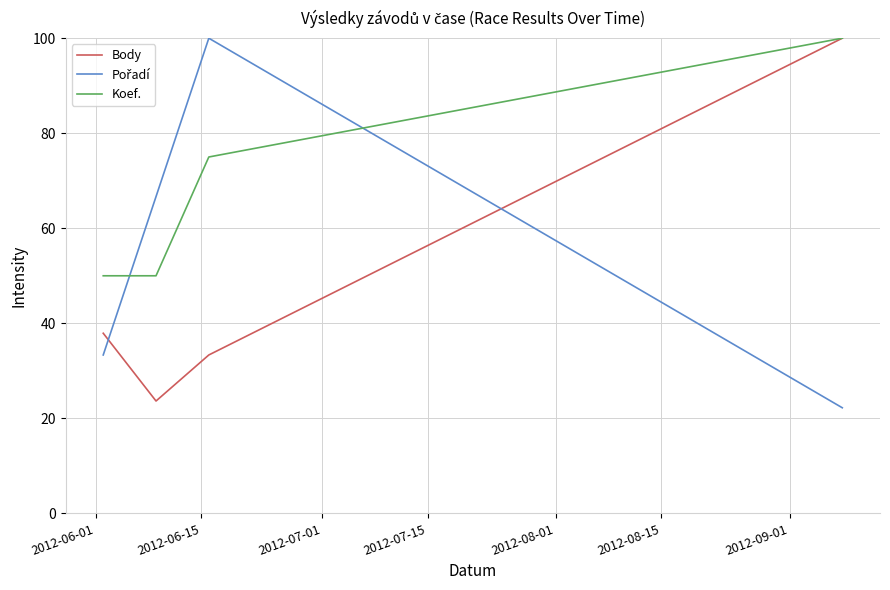

Which series has the largest total across all categories?

Koef.